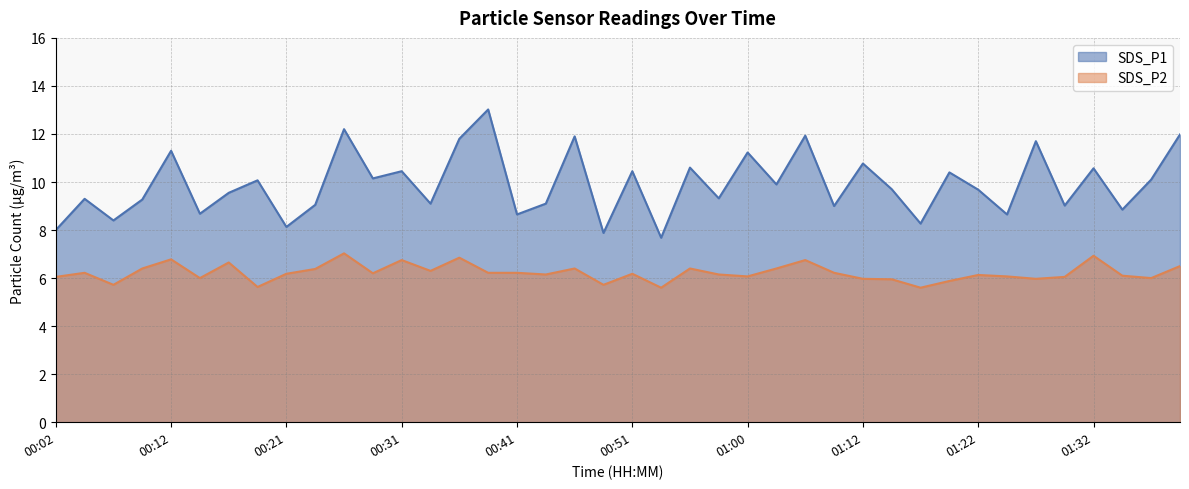

How many values in the SDS_P2 series are below 6?

9